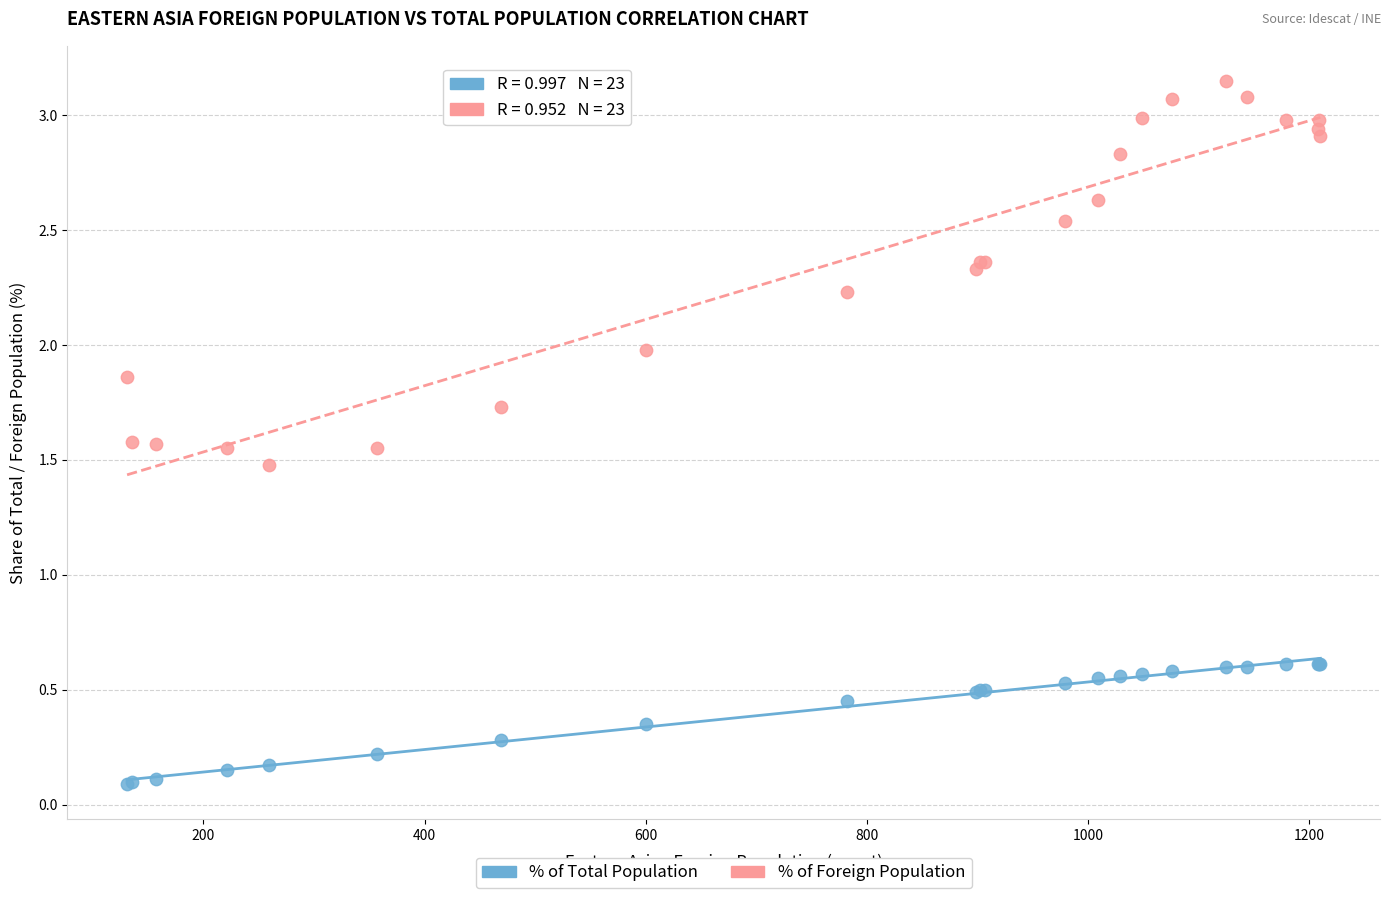

Which series has the largest Y range (max minus min)?

% of Foreign Population